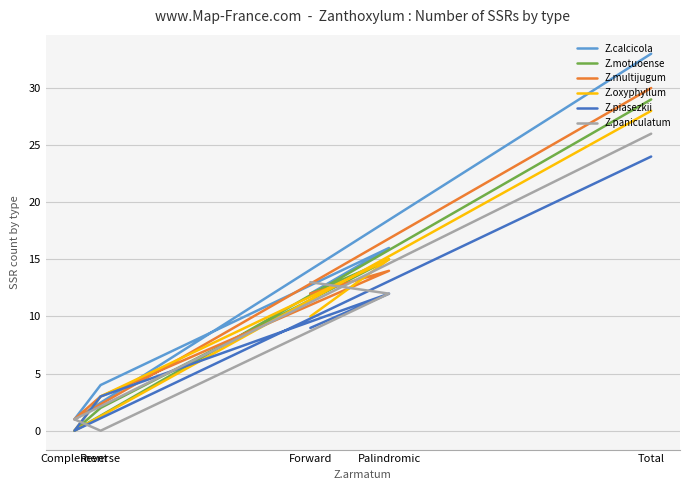

What is the difference between the Z.calcicola values at Reverse and Forward?

8